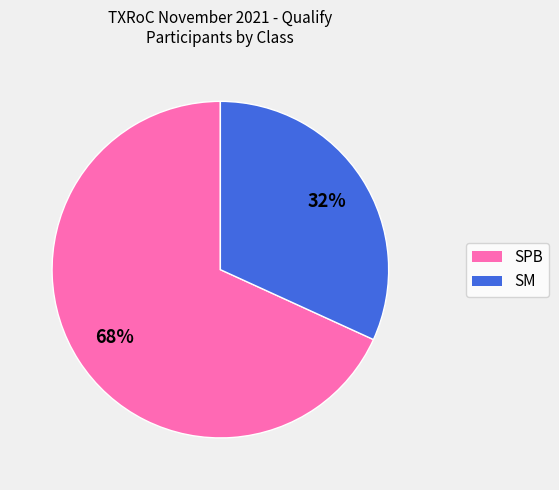

How many slices are in this pie chart?

2